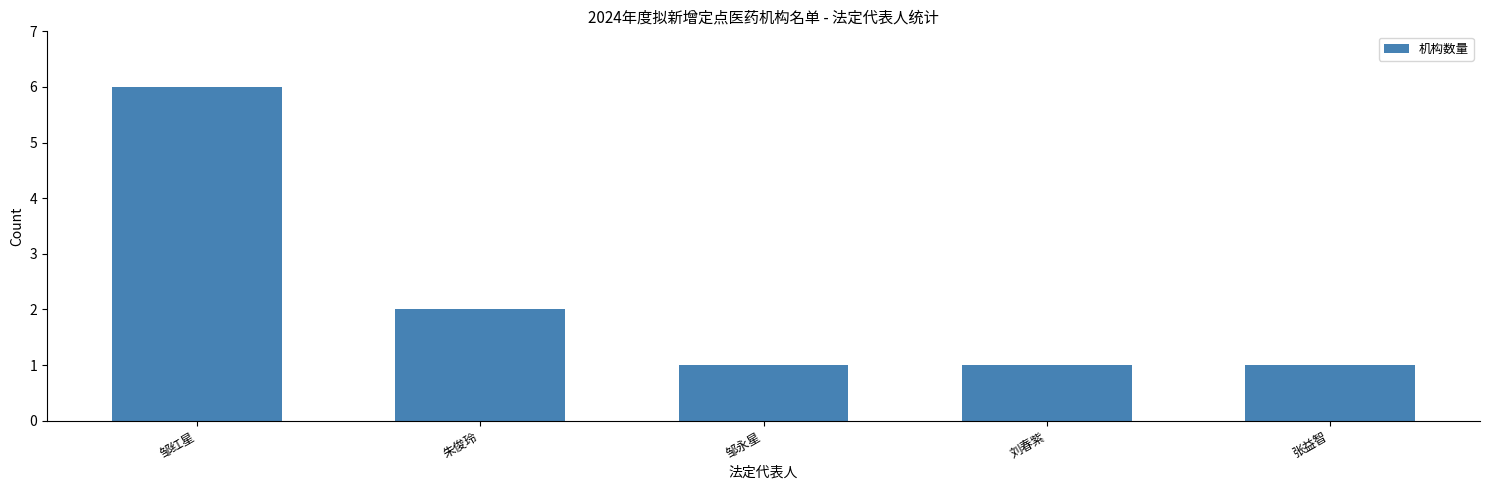

What is the value of the 4th bar from the left?

1